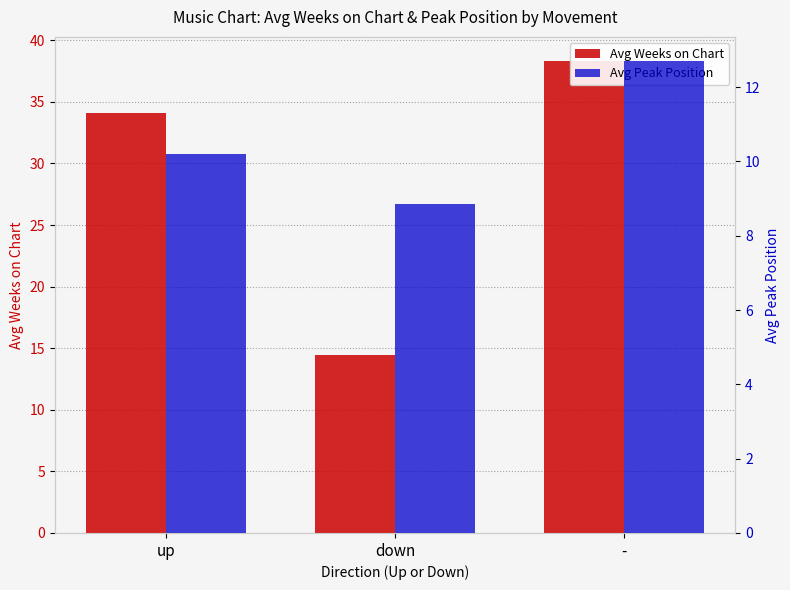

What is the value of the Avg Peak Position bar at the 3rd from the left?

12.7